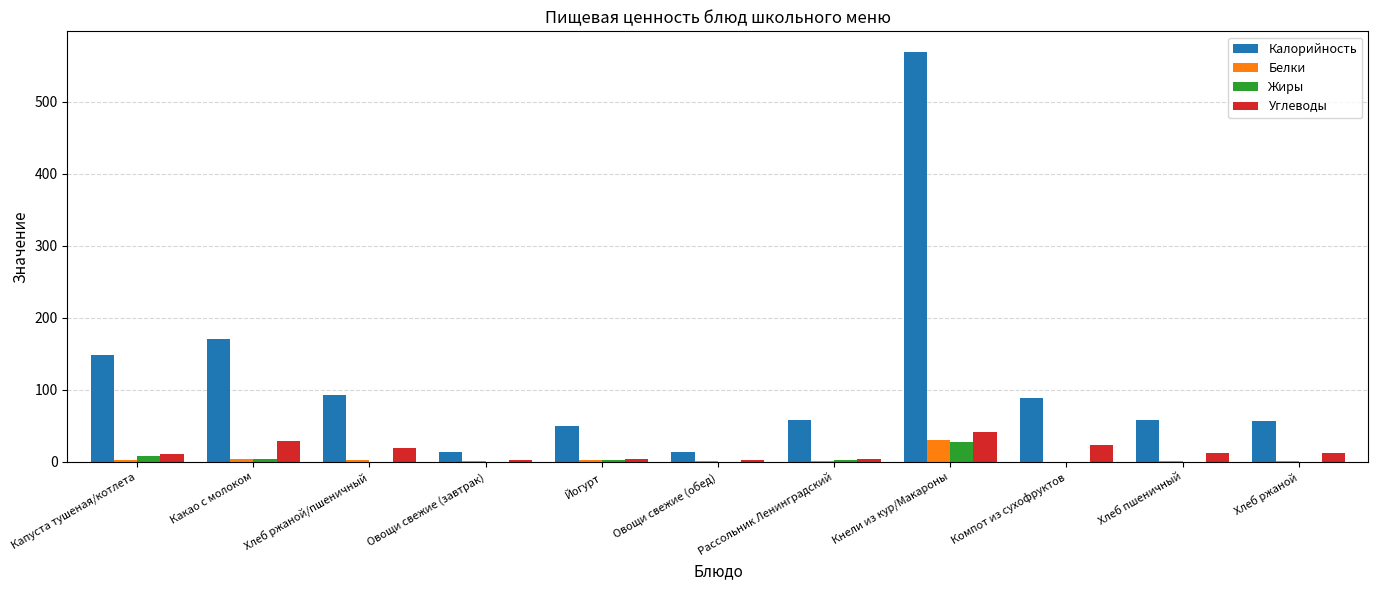

Between Какао с молоком and Хлеб ржаной, which series saw the biggest shift?

Калорийность